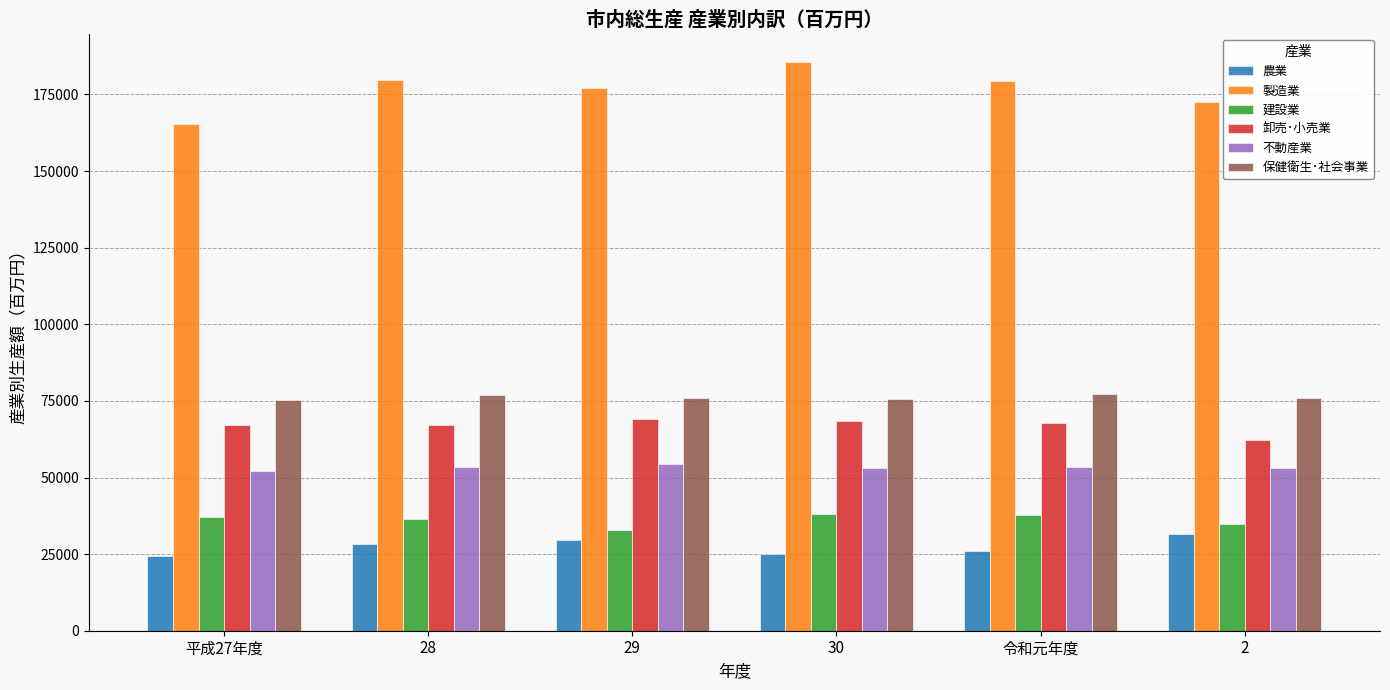

What is the spread (max minus min) of values at 28?

151219.7